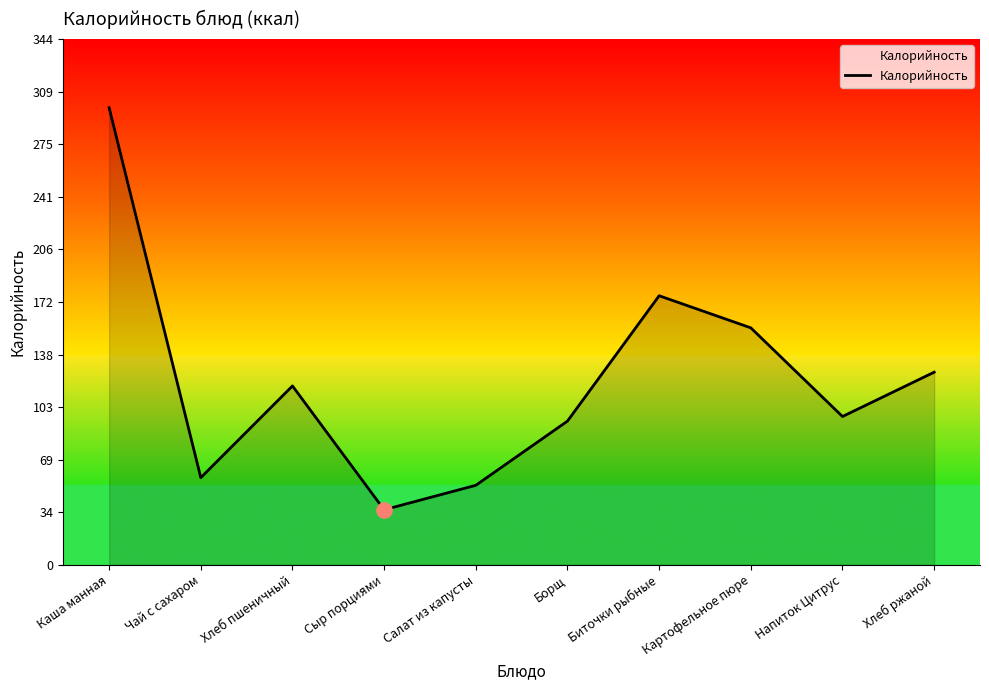

Which has a higher value, Картофельное пюре or Сыр порциями?

Картофельное пюре